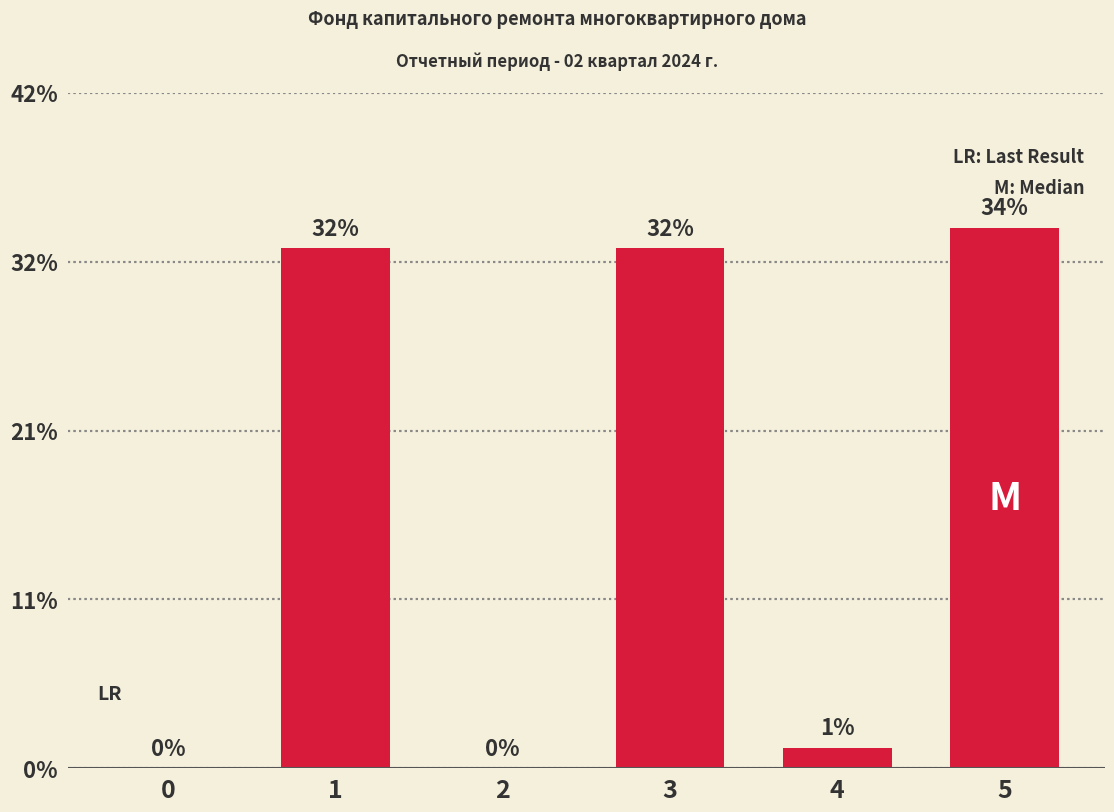

Rank the categories by value from lowest to highest.

0, 2, 4, 1, 3, 5